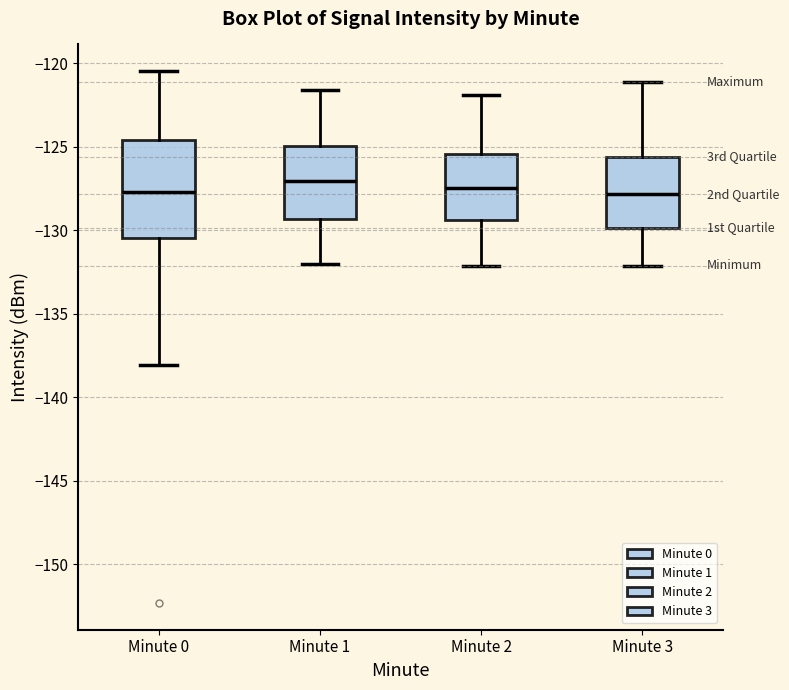

Reading left to right, read every box against the y-axis: the position of its median line, the range the box covers, and the ends of its whiskers. The values are not printed on the chart, so give them approximately, as read against the axis.

Minute 0: median -127.5, box -130.5 to -124.5, whiskers -138.0 to -120.5
Minute 1: median -127.0, box -129.5 to -125.0, whiskers -132.0 to -121.5
Minute 2: median -127.5, box -129.5 to -125.5, whiskers -132.0 to -122.0
Minute 3: median -128.0, box -130.0 to -125.5, whiskers -132.0 to -121.0